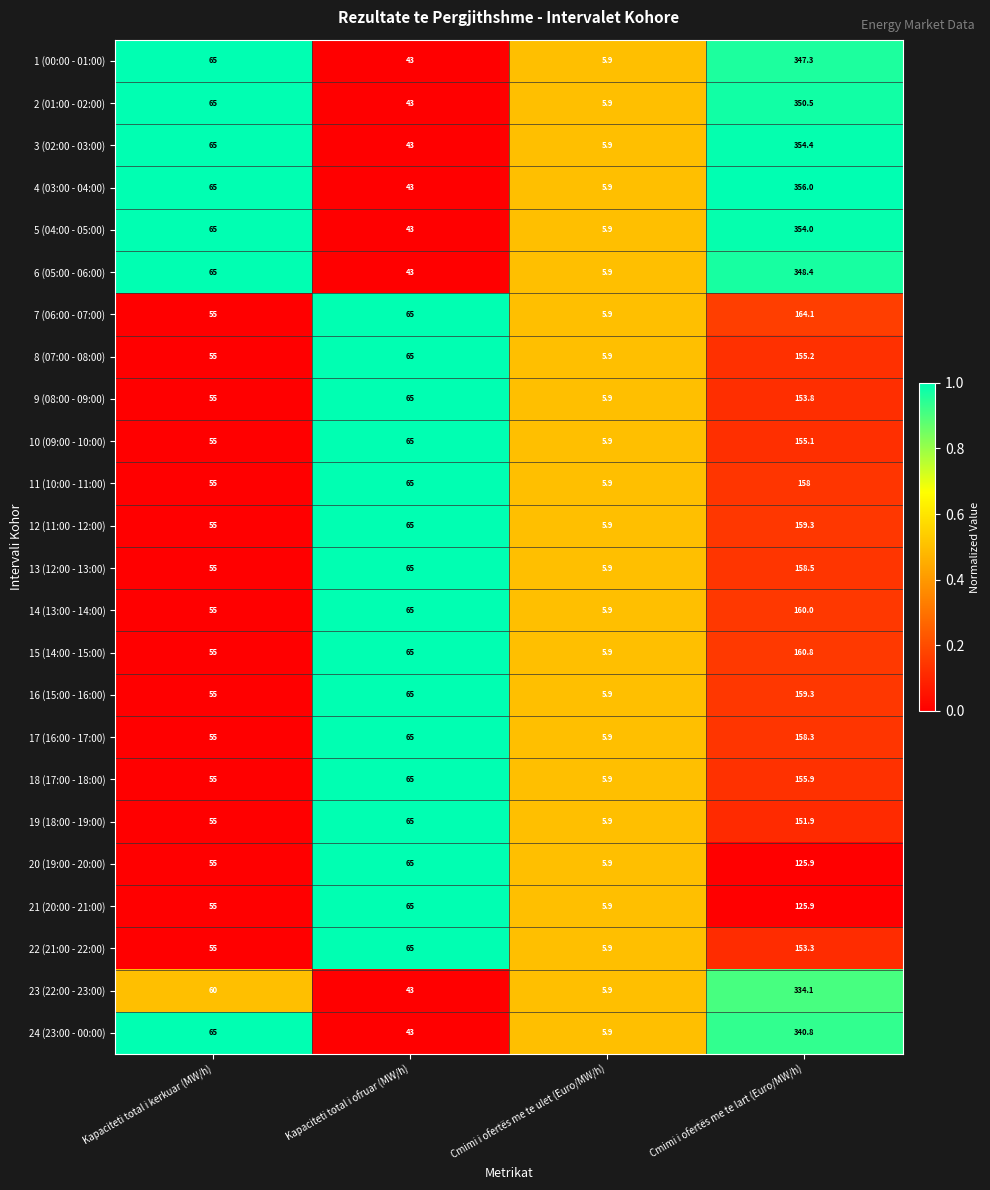

List the labels in order of 1 (00:00 - 01:00) value, largest first.

Cmimi i ofertës me te lart (Euro/MW/h), Kapaciteti total i kerkuar (MW/h), Kapaciteti total i ofruar (MW/h), Cmimi i ofertës me te ulet (Euro/MW/h)